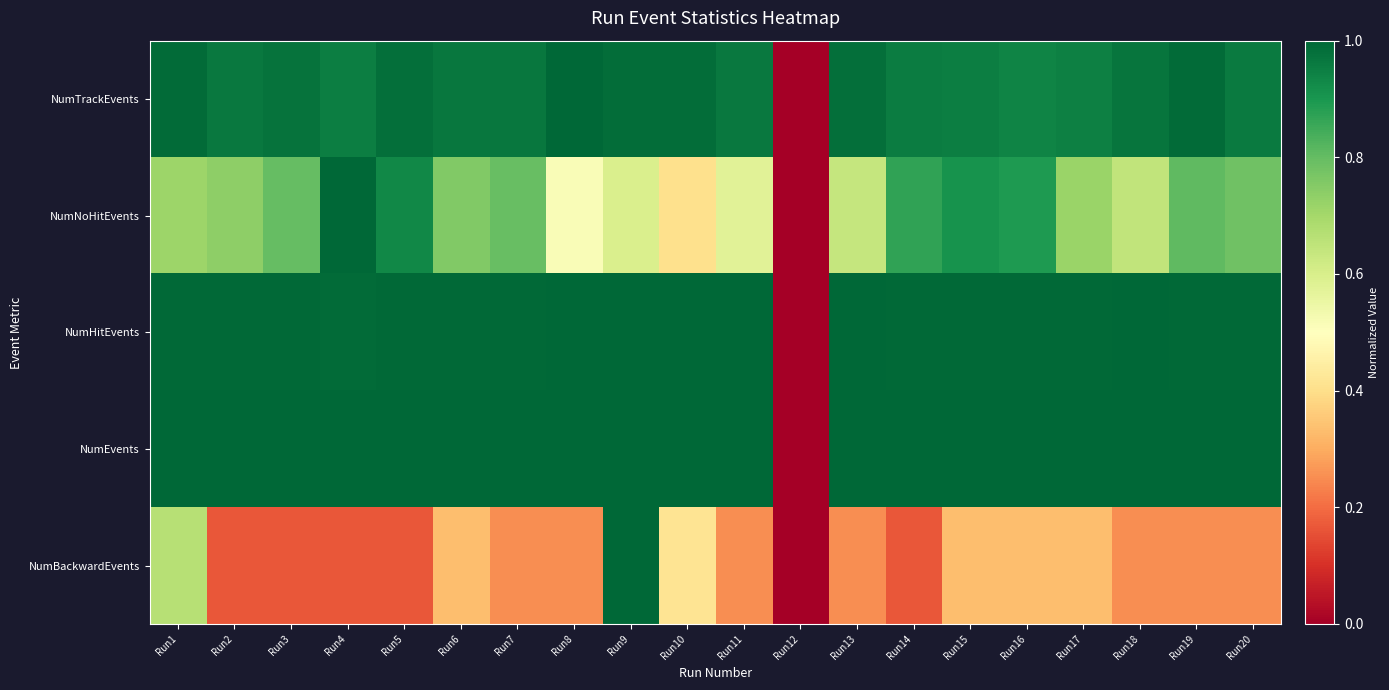

What is the difference between the highest and lowest values at Run9?

0.4